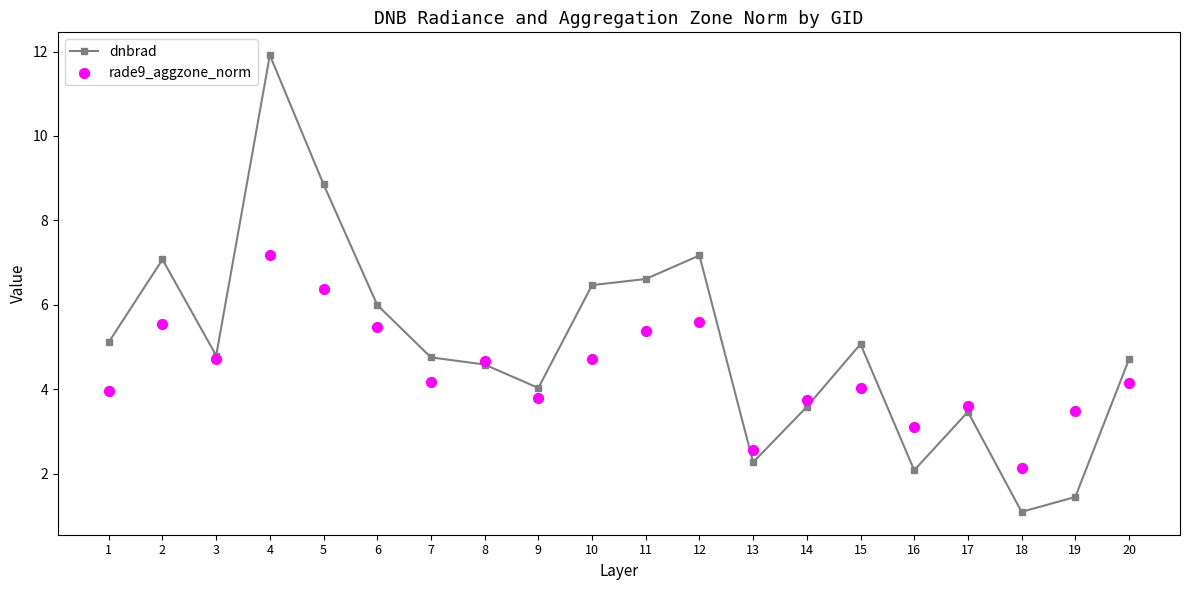

Which series has the largest total across all categories?

dnbrad